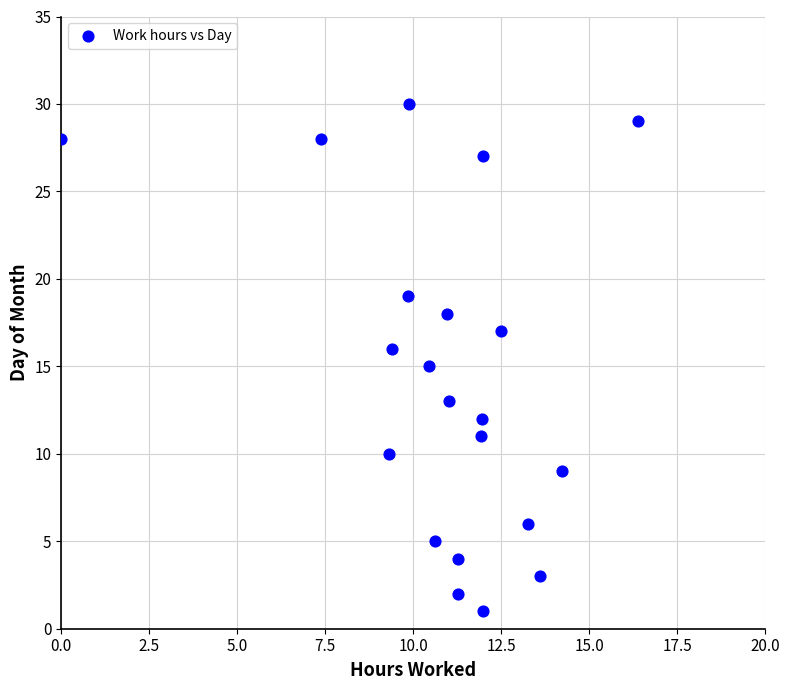

What is the range of Y values (max minus min)?

29